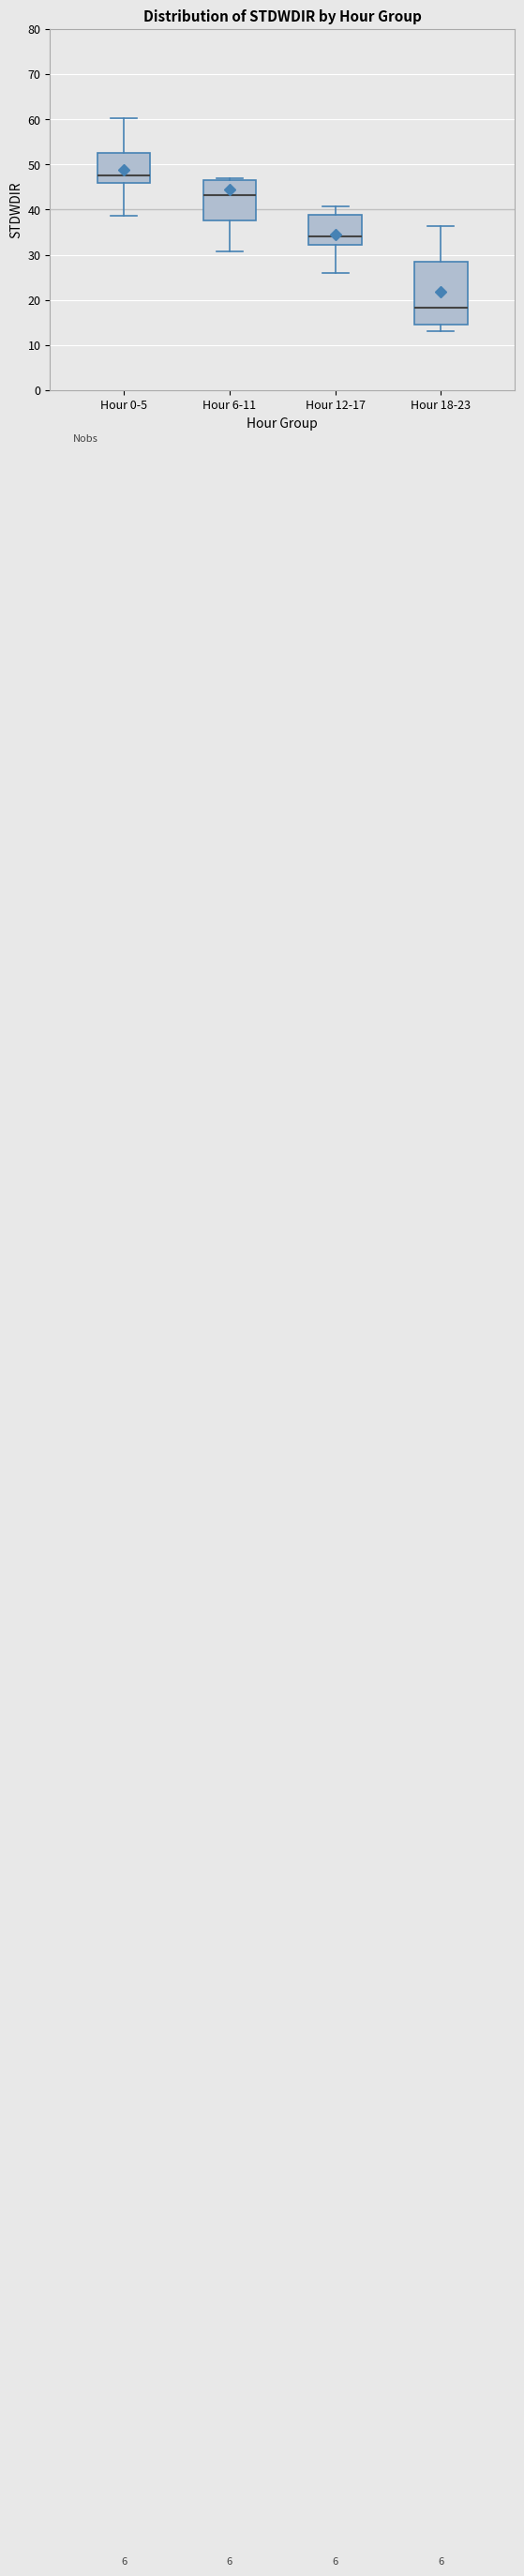

Reading left to right, transcribe this box plot: for each box, give where its median line is, the range the box spans, and where its two whiskers end, as read against the y-axis. The values are not printed on the chart, so give them approximately, as read against the axis.

Hour 0-5: median 48, box 46 to 53, whiskers 39 to 60
Hour 6-11: median 43, box 38 to 46, whiskers 31 to 47
Hour 12-17: median 34, box 32 to 39, whiskers 26 to 41
Hour 18-23: median 18, box 14 to 29, whiskers 13 to 36